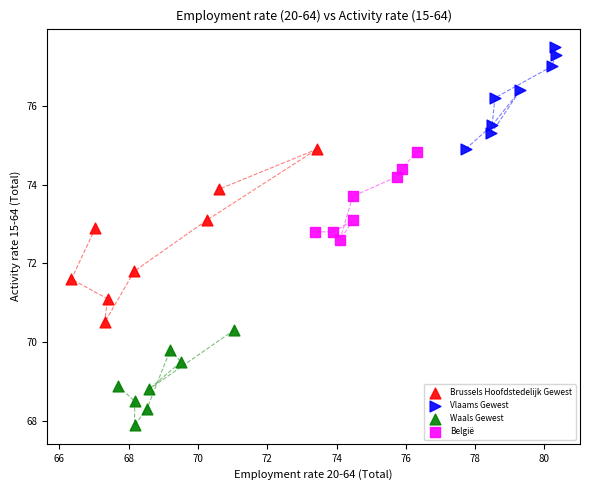

Which series contains the highest Y value?

Vlaams Gewest